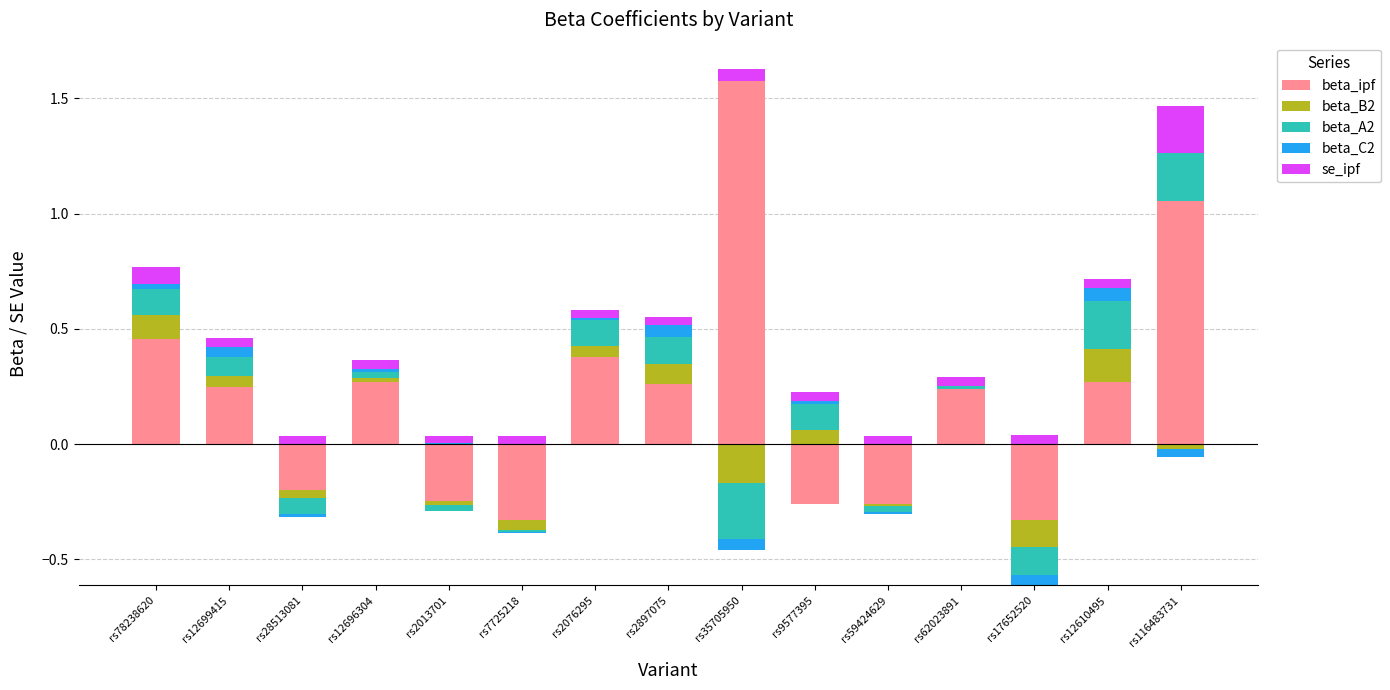

List the series in order of their peak value, highest first.

beta_ipf, beta_A2, se_ipf, beta_B2, beta_C2